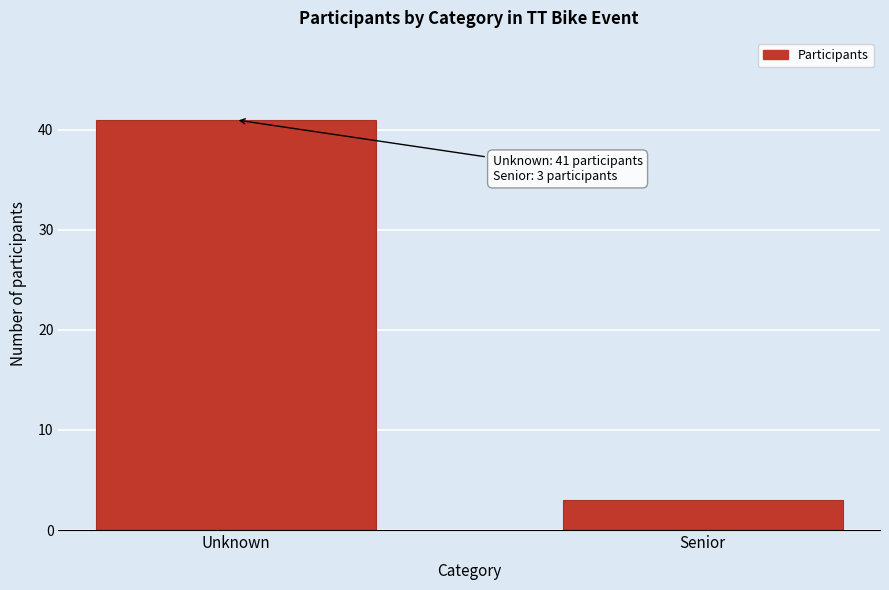

Reading left to right, list all the values displayed in this chart.

41	3